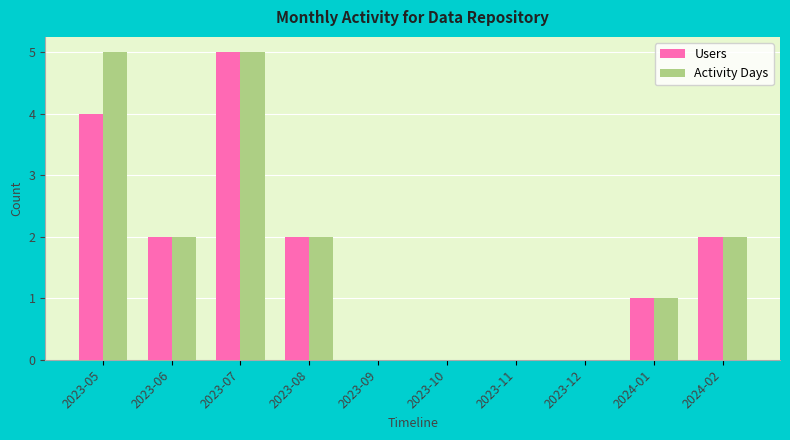

What is the maximum value shown in the chart?

5